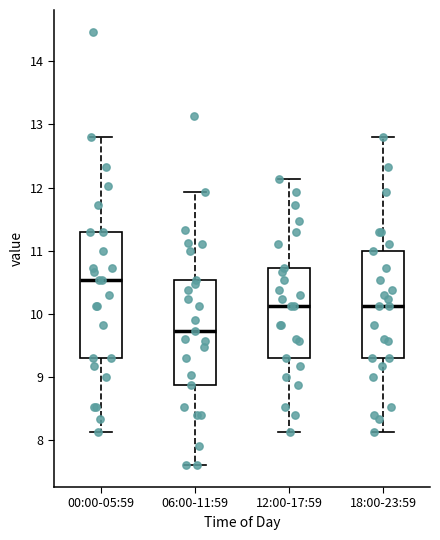

Which box's median line is the lowest?

06:00-11:59